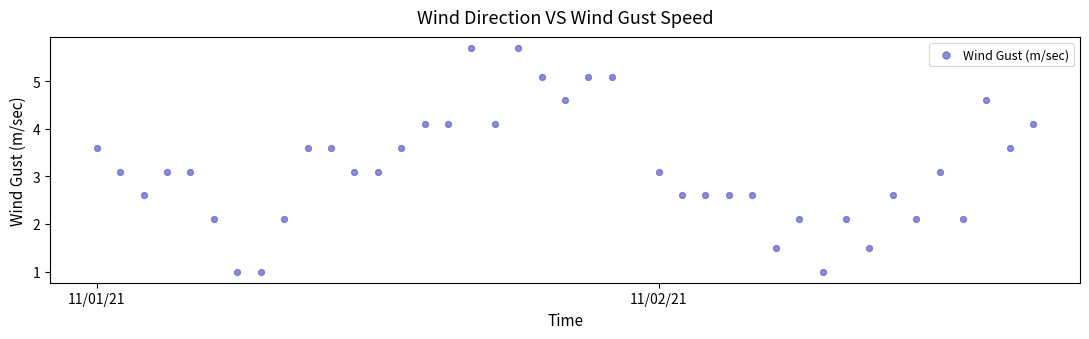

What is the range of Y values (max minus min)?

4.7